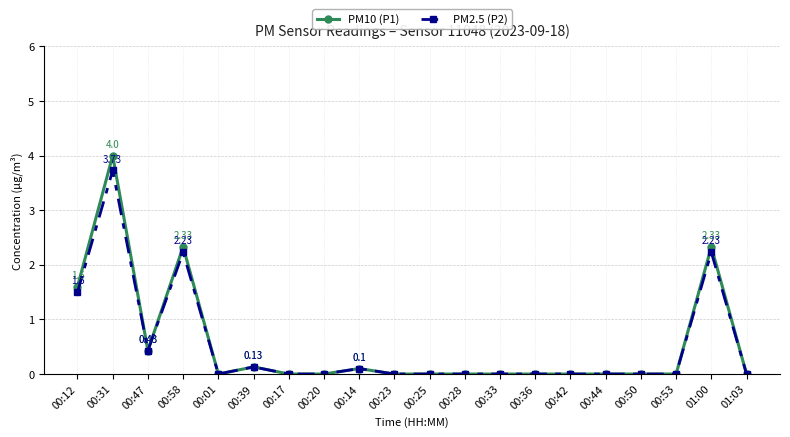

At which category is the sum across all series the highest?

00:31